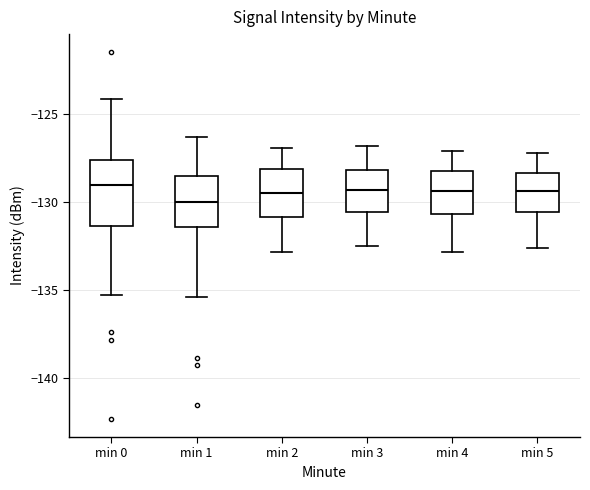

Reading left to right, read every box against the y-axis: the position of its median line, the range the box covers, and the ends of its whiskers. The values are not printed on the chart, so give them approximately, as read against the axis.

min 0: median -129.0, box -131.5 to -127.5, whiskers -135.5 to -124.0
min 1: median -130.0, box -131.5 to -128.5, whiskers -135.5 to -126.5
min 2: median -129.5, box -131.0 to -128.0, whiskers -133.0 to -127.0
min 3: median -129.5, box -130.5 to -128.0, whiskers -132.5 to -127.0
min 4: median -129.5, box -130.5 to -128.0, whiskers -133.0 to -127.0
min 5: median -129.5, box -130.5 to -128.5, whiskers -132.5 to -127.0